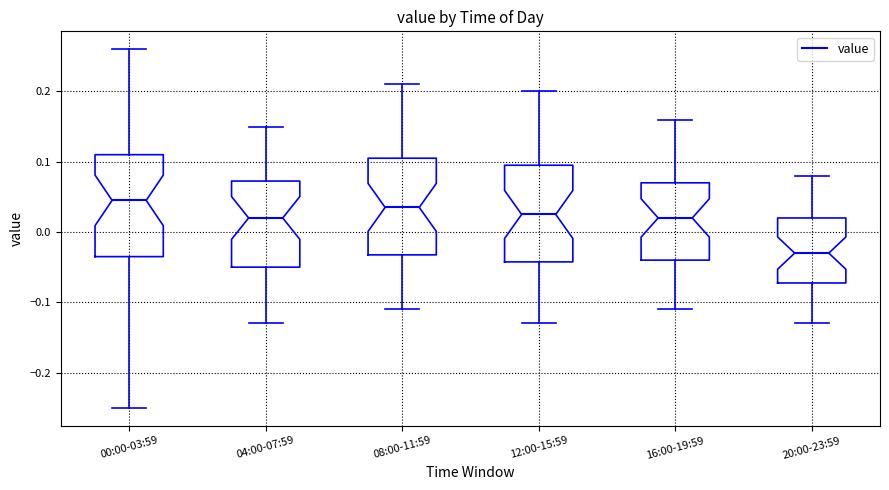

Where does the median line of the box for 04:00-07:59 sit on the y-axis? The values are not printed on the chart, so give them approximately, as read against the axis.

0.02